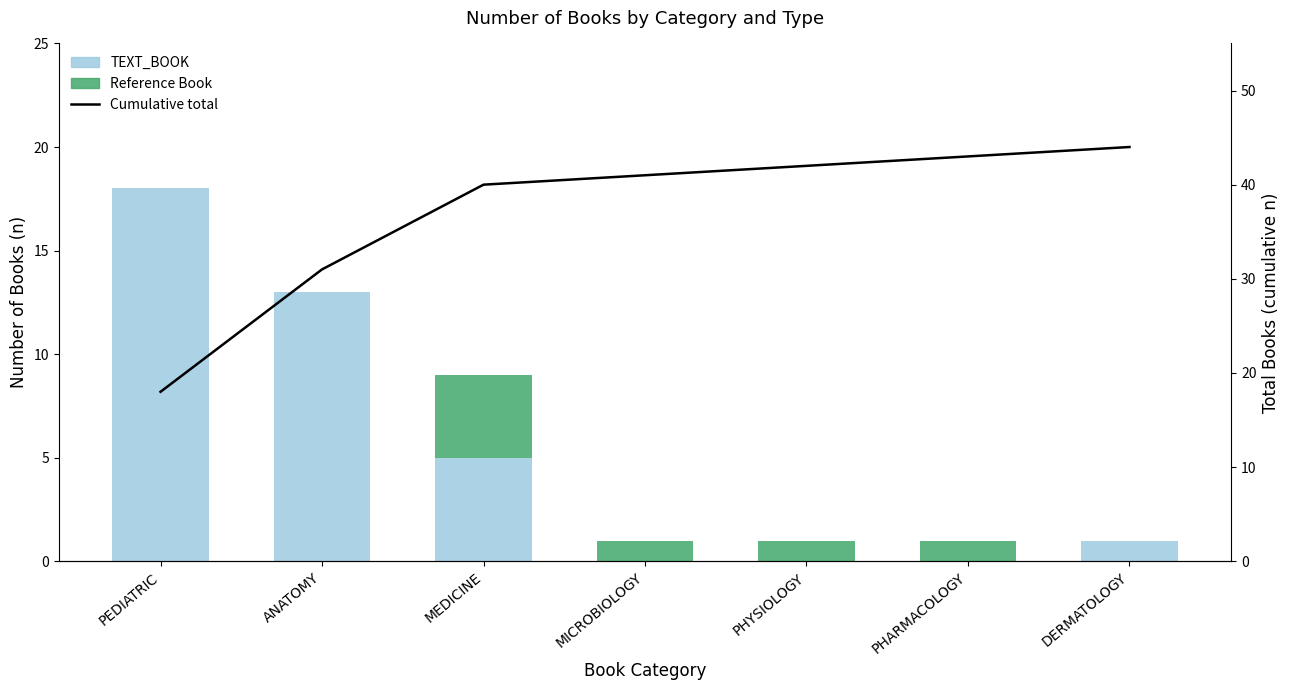

What are all the series names shown in the legend?

TEXT_BOOK, Reference Book, Cumulative total